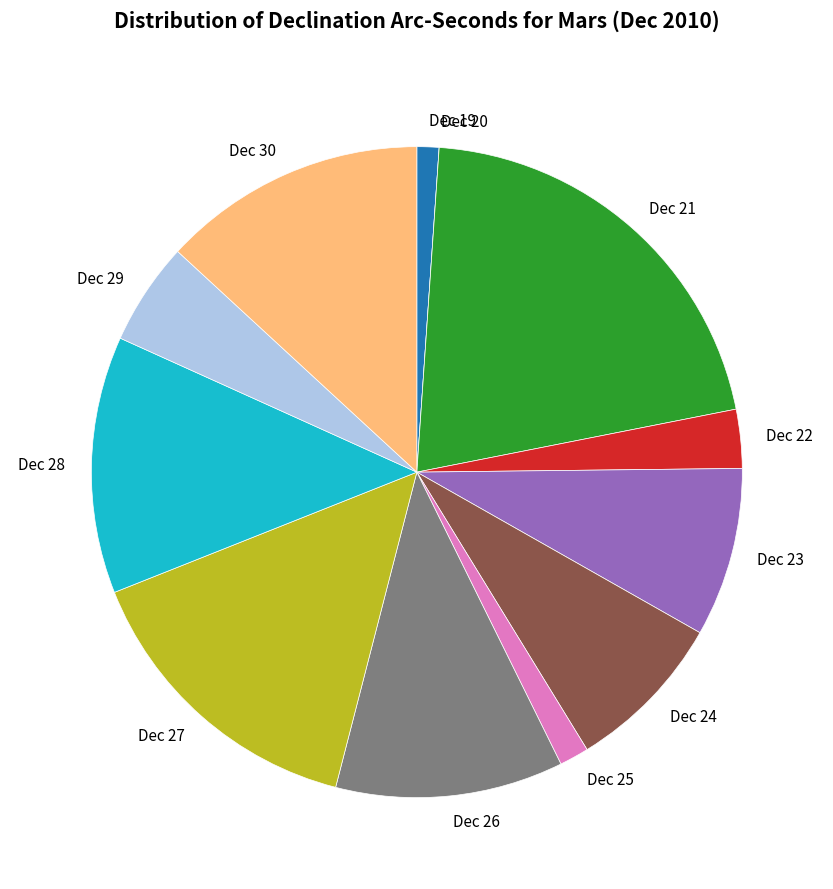

Which category has the biggest portion of the pie?

Dec 21